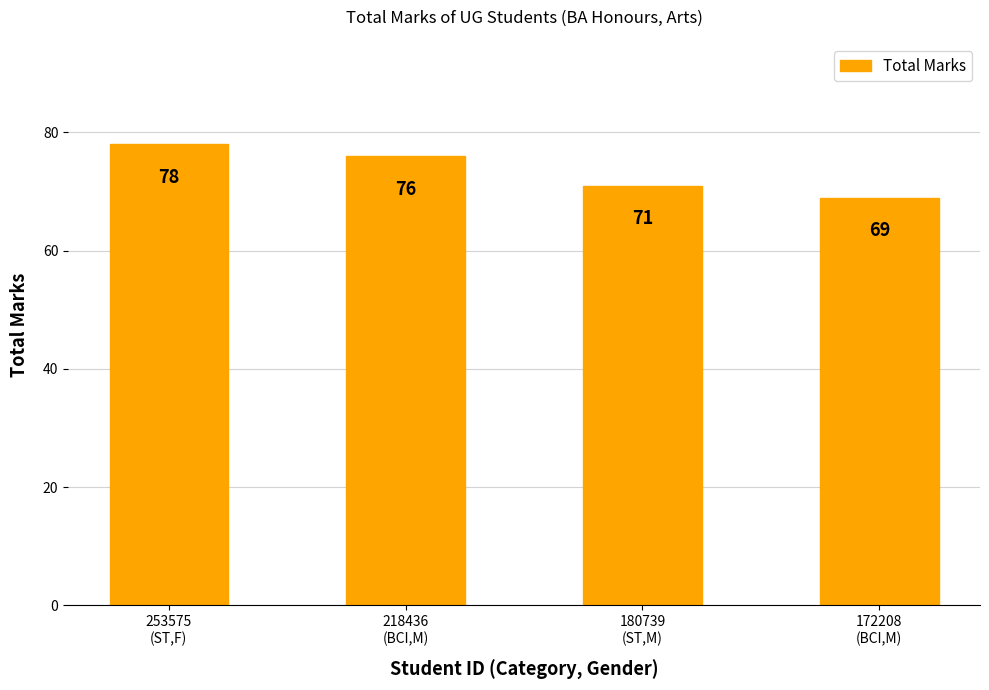

What is the difference between the values at 253575
(ST,F) and 172208
(BCI,M)?

9